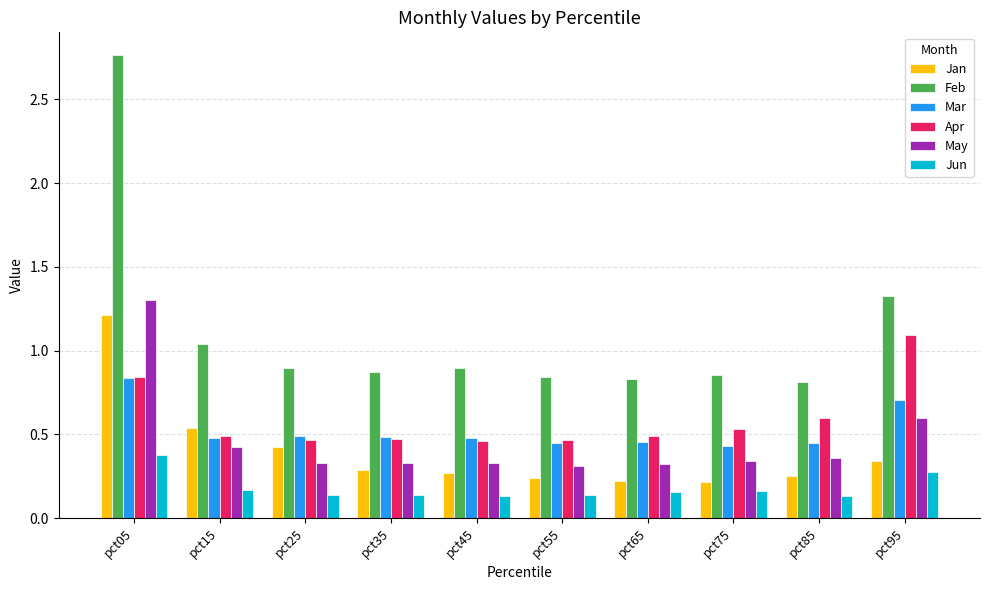

Rank the series by their maximum value, from lowest to highest.

Jun, Mar, Apr, Jan, May, Feb